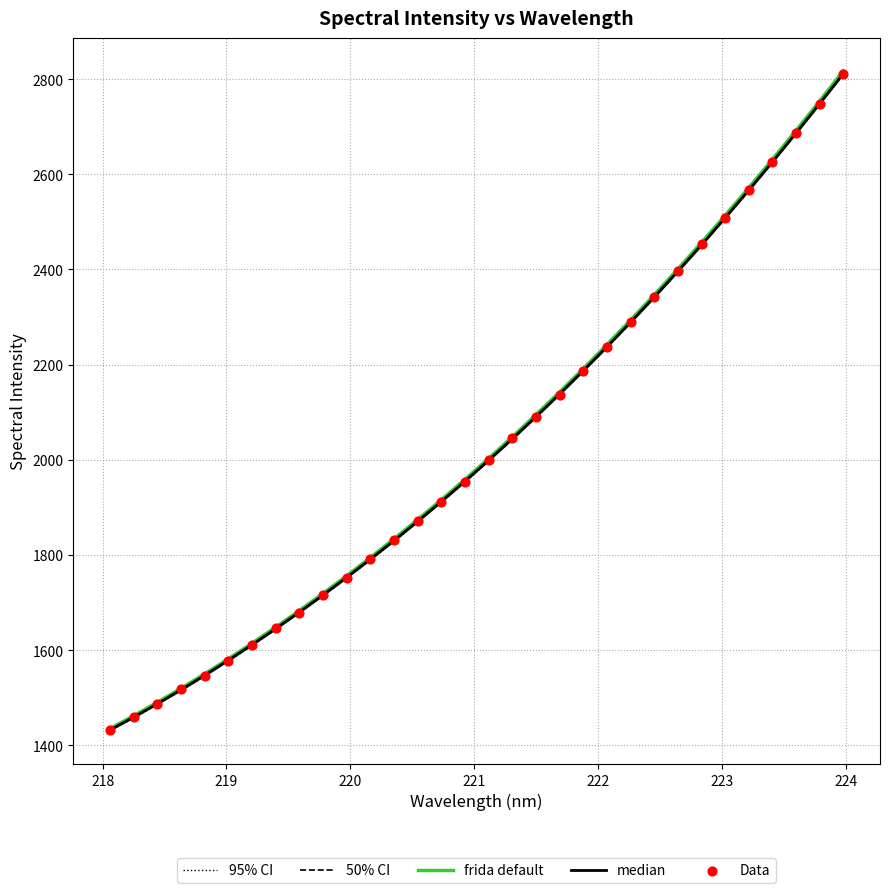

What are all the series names shown in the legend?

95% CI, 50% CI, frida default, median, Data